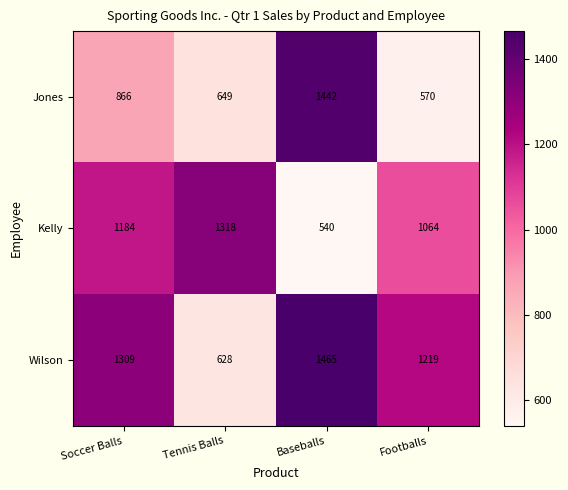

Reading left to right, what are all the values shown in this chart?

Jones: Soccer Balls=866	Tennis Balls=649	Baseballs=1442	Footballs=570
Kelly: Soccer Balls=1184	Tennis Balls=1318	Baseballs=540	Footballs=1064
Wilson: Soccer Balls=1309	Tennis Balls=628	Baseballs=1465	Footballs=1219